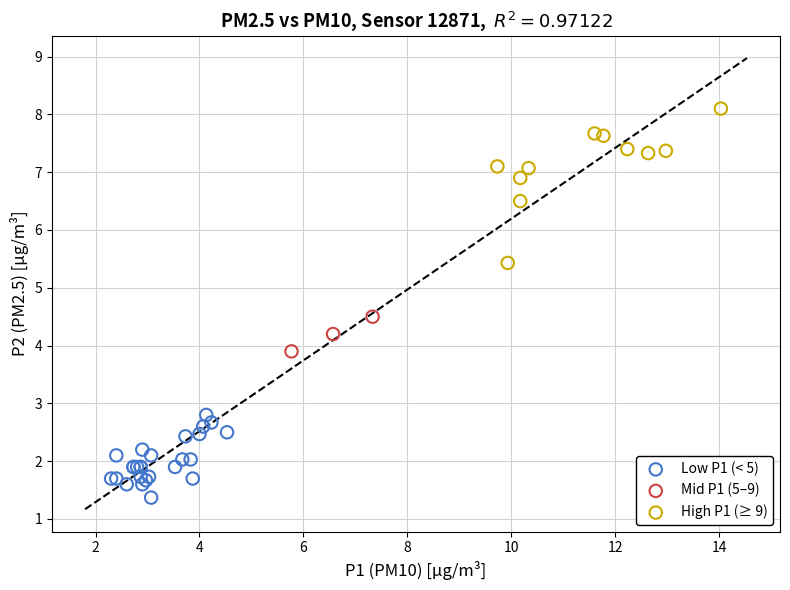

Which series contains the highest Y value?

High P1 (≥ 9)